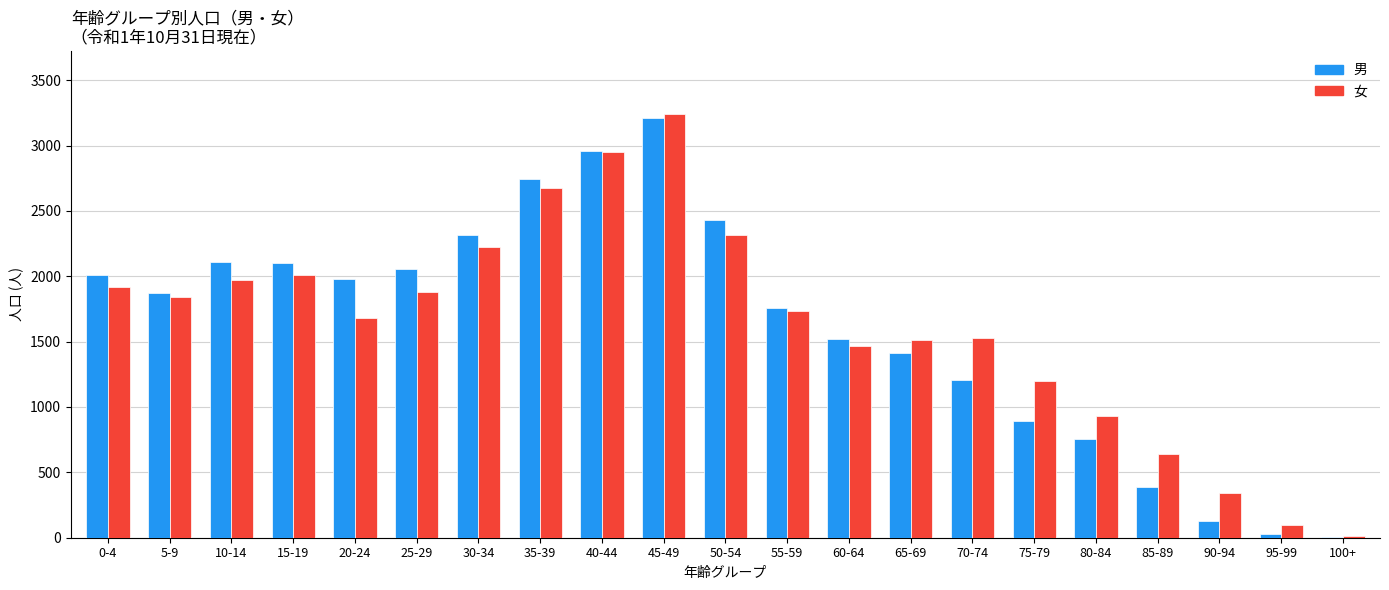

Is the value of 女 at 20-24 greater than the value of 男 at 80-84?

Yes